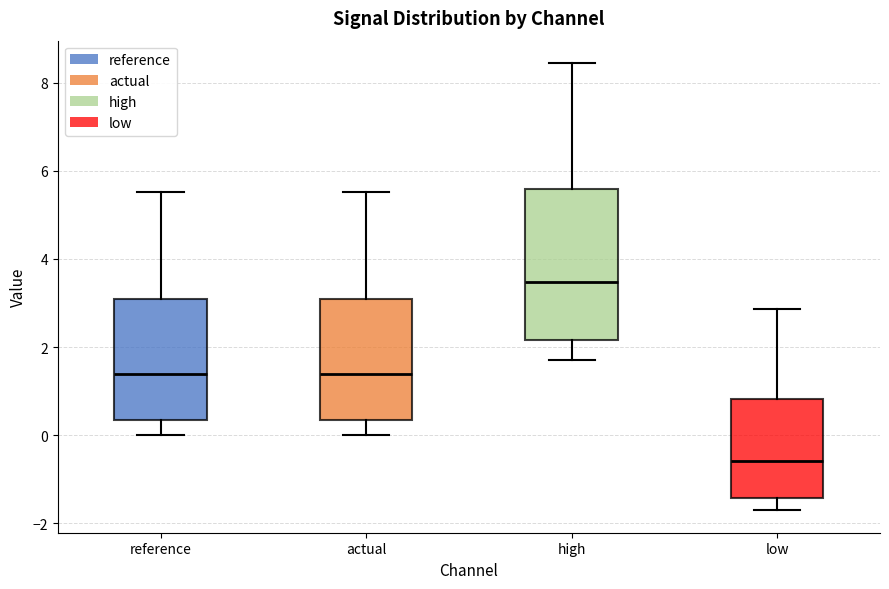

Reading left to right, transcribe this box plot: for each box, give where its median line is, the range the box spans, and where its two whiskers end, as read against the y-axis. The values are not printed on the chart, so give them approximately, as read against the axis.

reference: median 1.4, box 0.4 to 3.2, whiskers 0.0 to 5.6
actual: median 1.4, box 0.4 to 3.2, whiskers 0.0 to 5.6
high: median 3.4, box 2.2 to 5.6, whiskers 1.8 to 8.4
low: median -0.6, box -1.4 to 0.8, whiskers -1.8 to 2.8